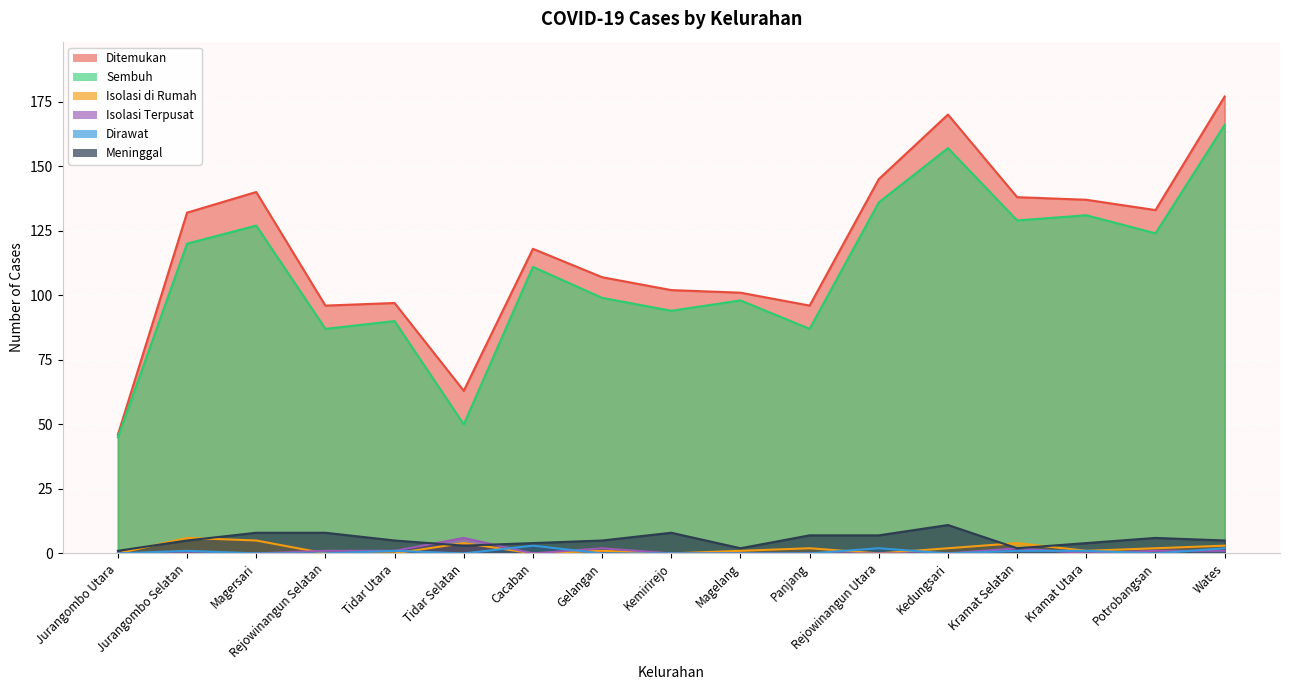

Which category has the highest value in the Isolasi Terpusat series?

Tidar Selatan